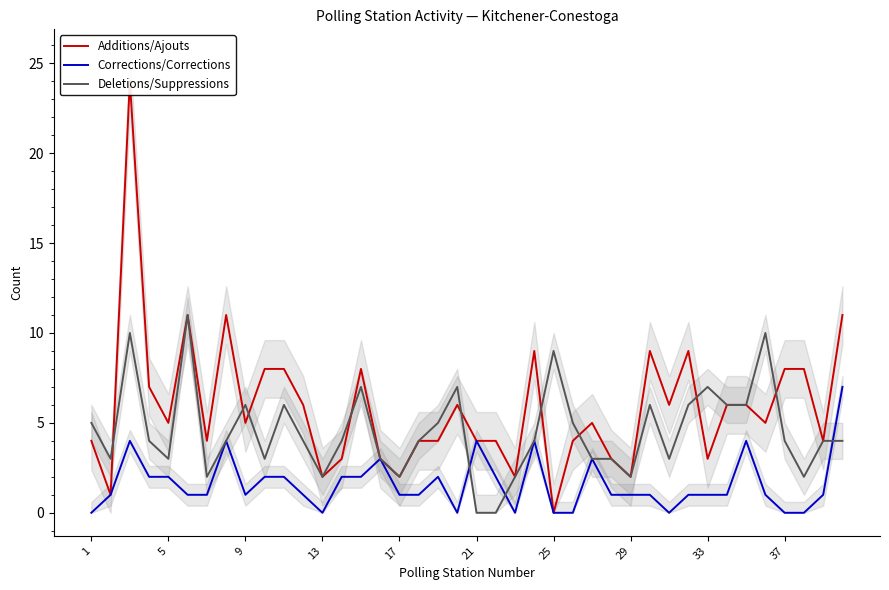

What is the maximum value for Corrections/Corrections?

7